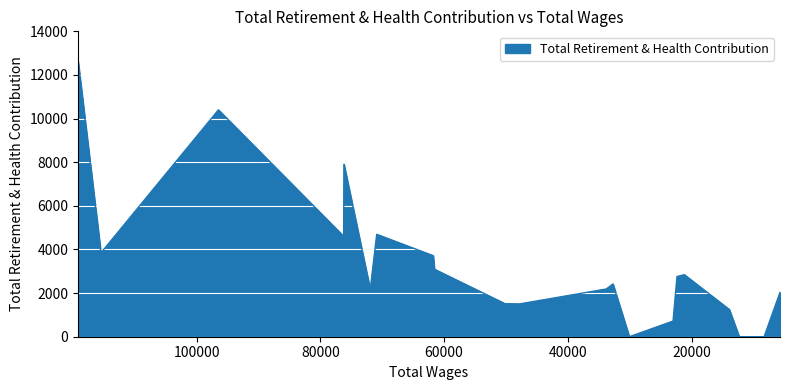

What is the label of the 9th point from the right?

30059.0